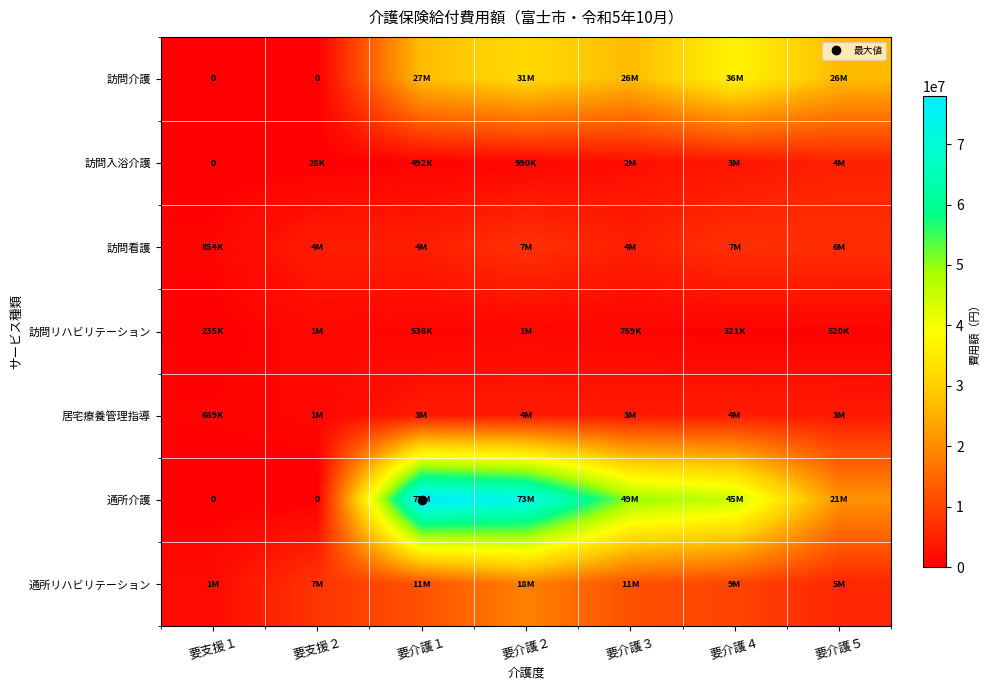

How many categories are shown in the chart?

7